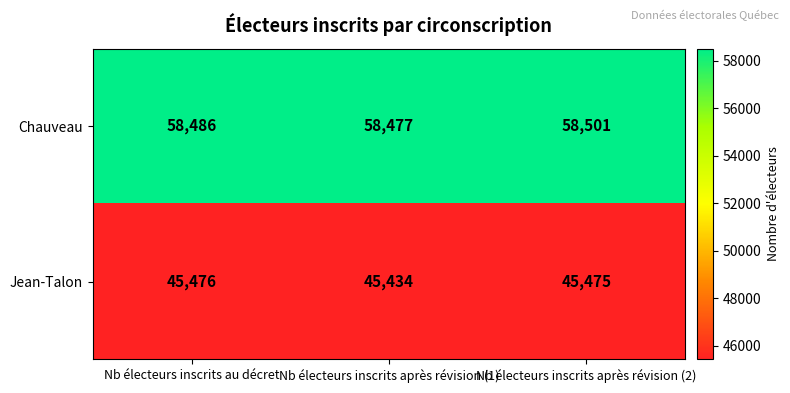

What is the difference between the maximum and second lowest values in the Chauveau series?

15